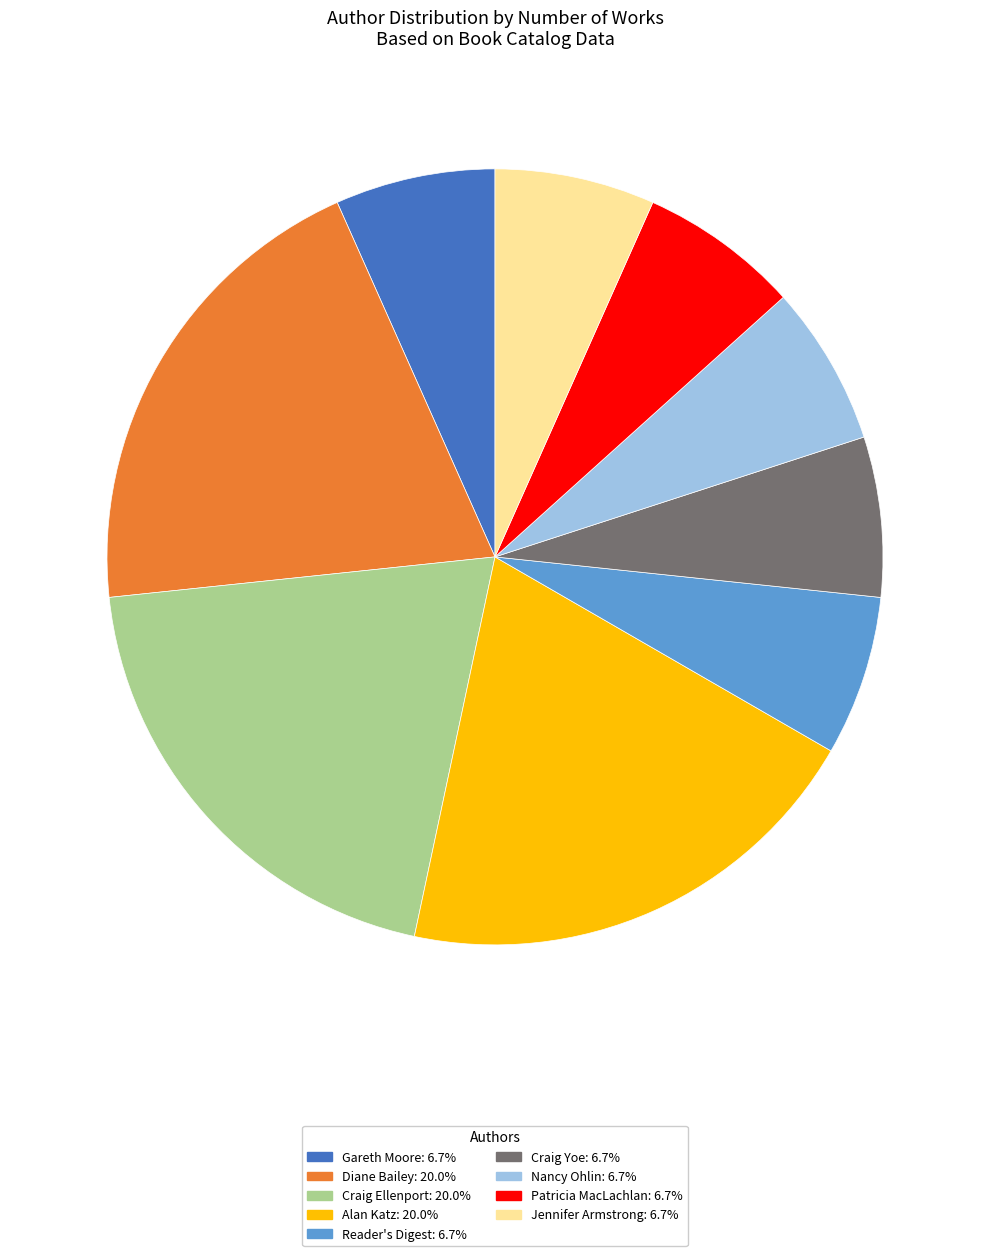

Approximately how many times larger is the value at Patricia MacLachlan: 6.7% compared to Craig Ellenport: 20.0%?

0.3